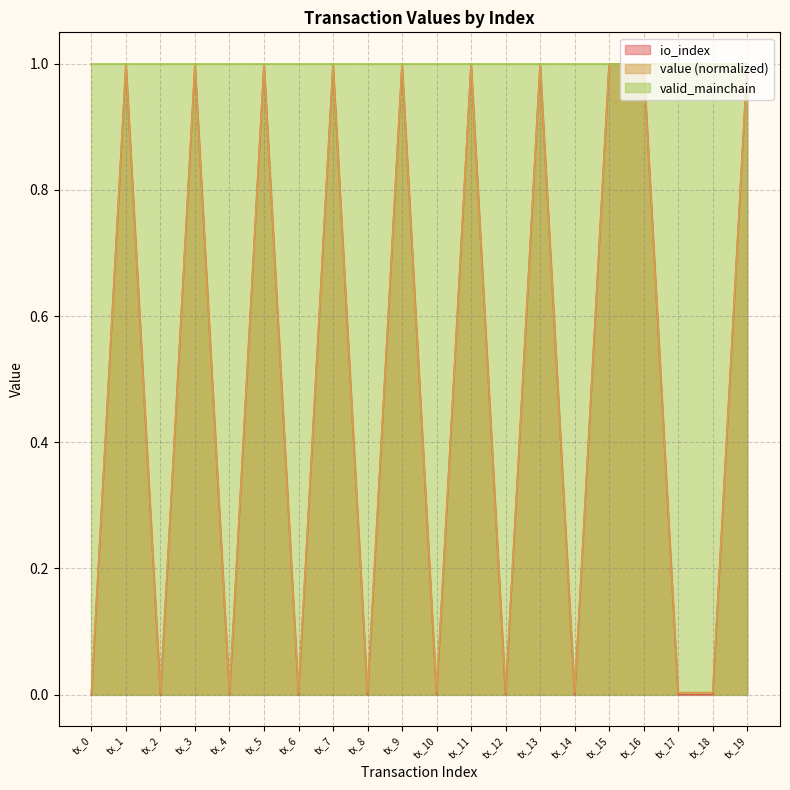

How many interior local peaks does the value series have?

7